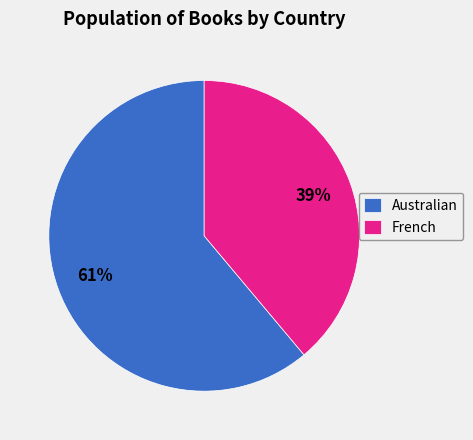

To the nearest percent, what is the difference between the largest and smallest slice percentages?

22%